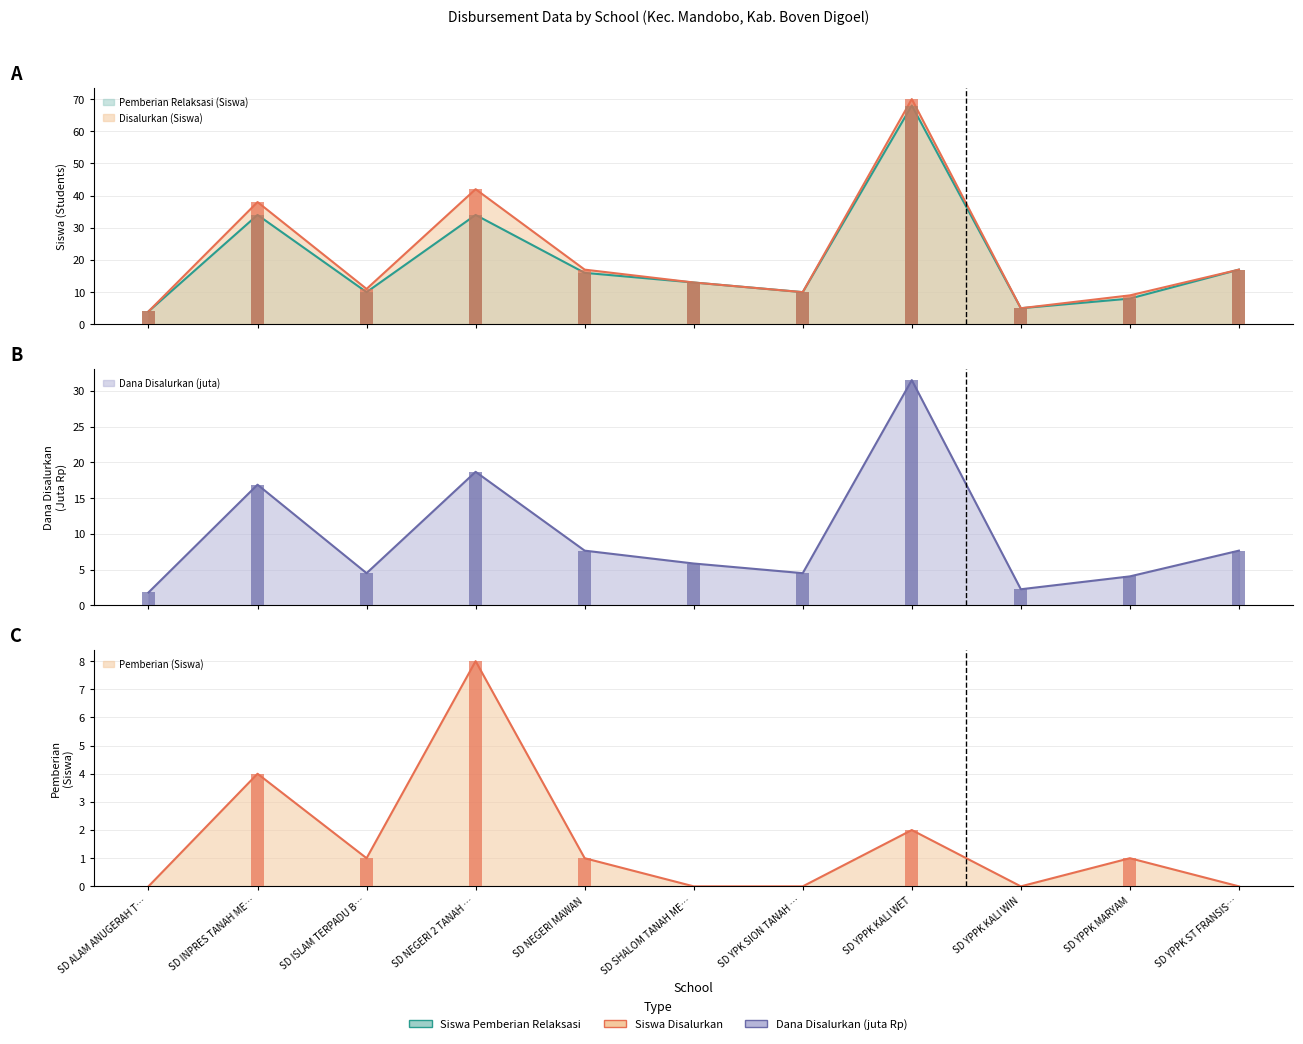

The Pemberian (Siswa) series shows -4.1 at SD YPPK KALI WIN. True or false?

False